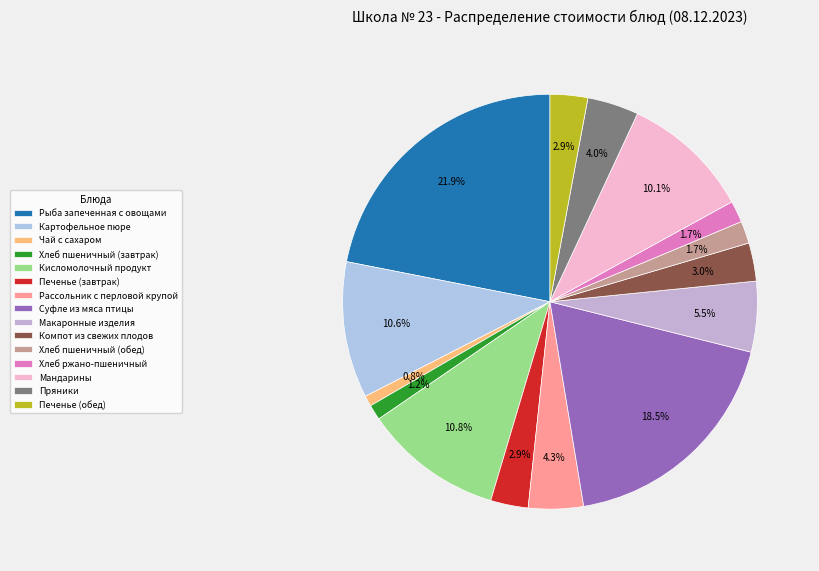

How many segments does this pie chart have?

15